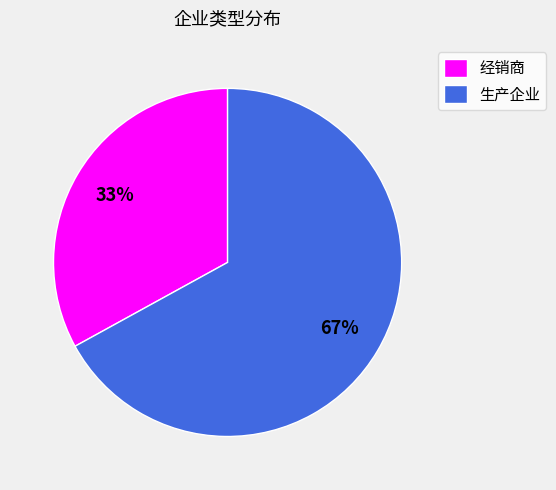

Which slice represents more than half of the pie?

生产企业